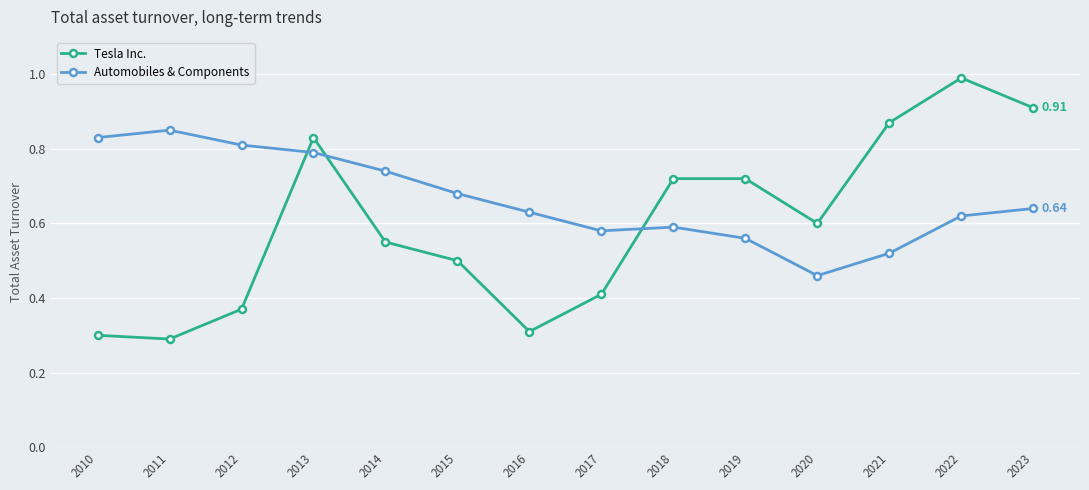

How many lines are shown in the chart?

2